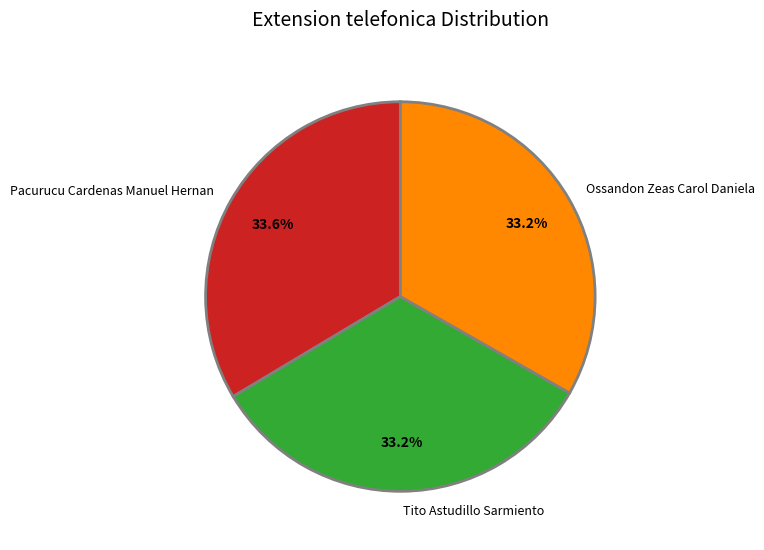

Count the number of slices in the pie.

3